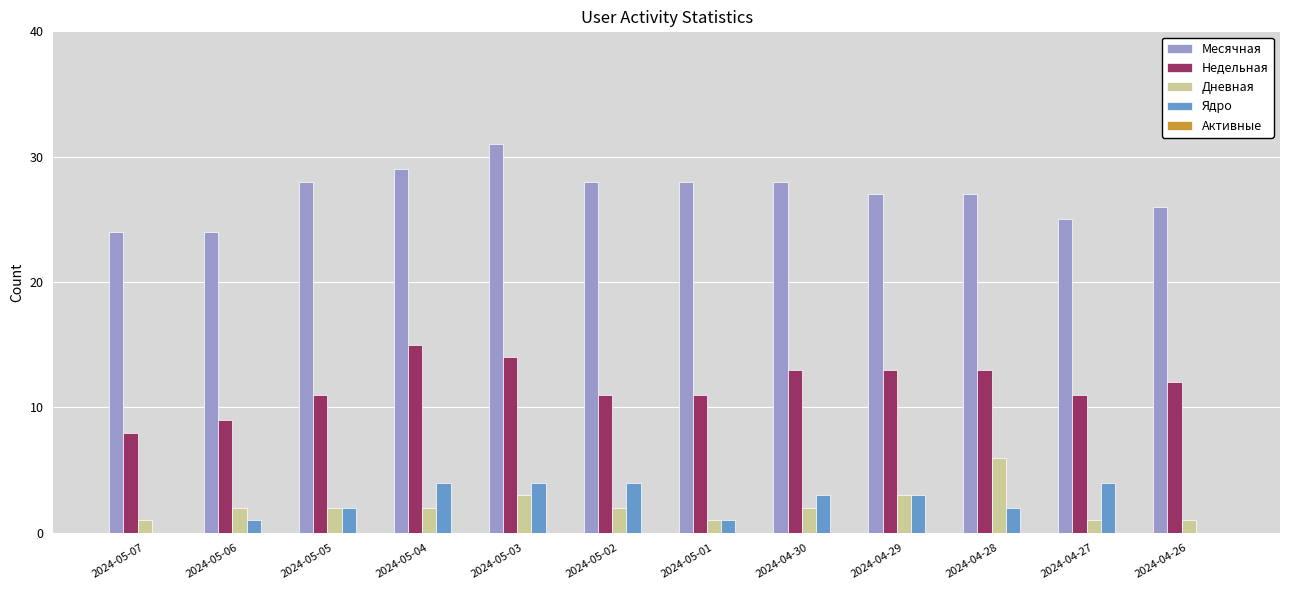

Which category has the highest value across all series?

2024-05-03